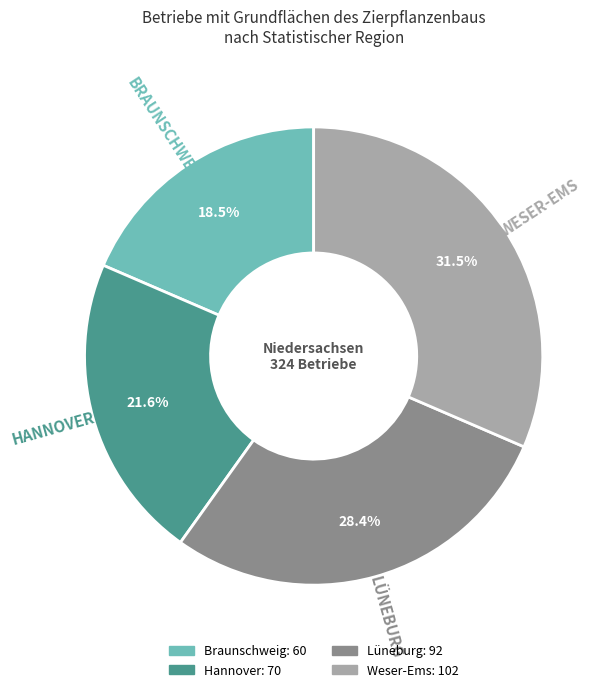

To the nearest percent, what is the difference between the Weser-Ems and Lüneburg slice percentages?

3%